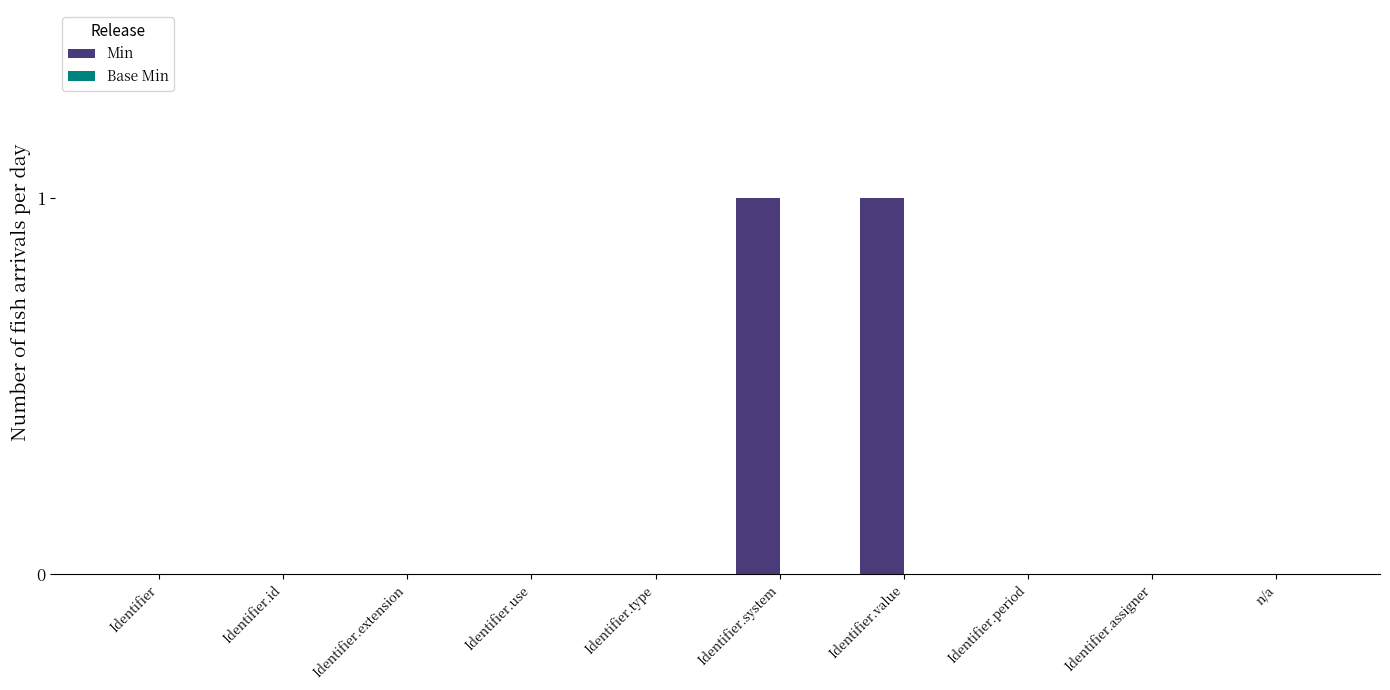

The chart shows a value of 1 at Identifier.value. True or false?

True